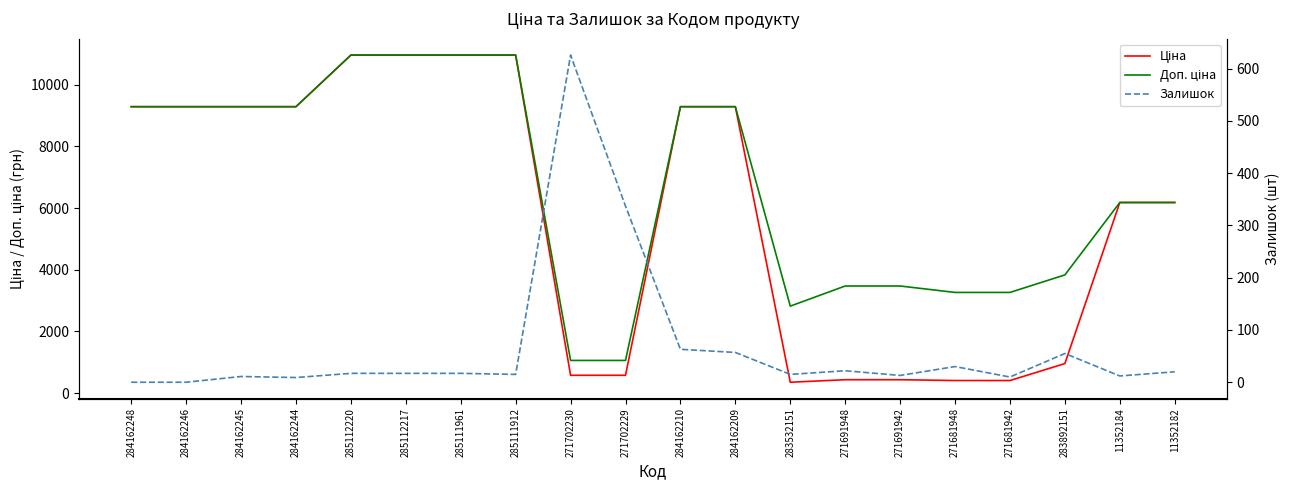

Is the value of Доп. ціна at 285111961 greater than the value of Залишок at 271681948?

Yes